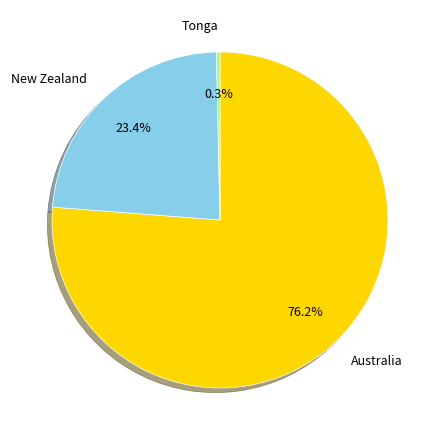

Is there any slice that represents more than half of the pie?

Yes